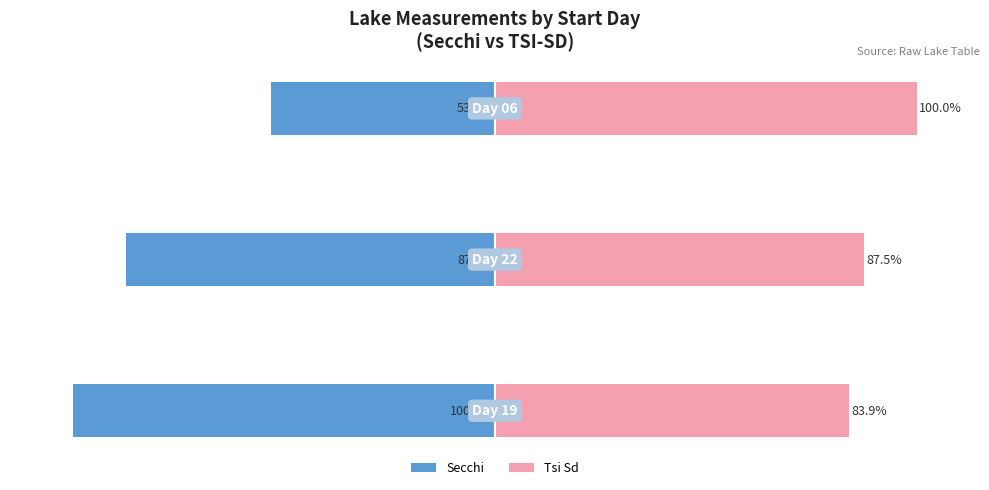

The Secchi series shows -87.5 at −100. True or false?

True